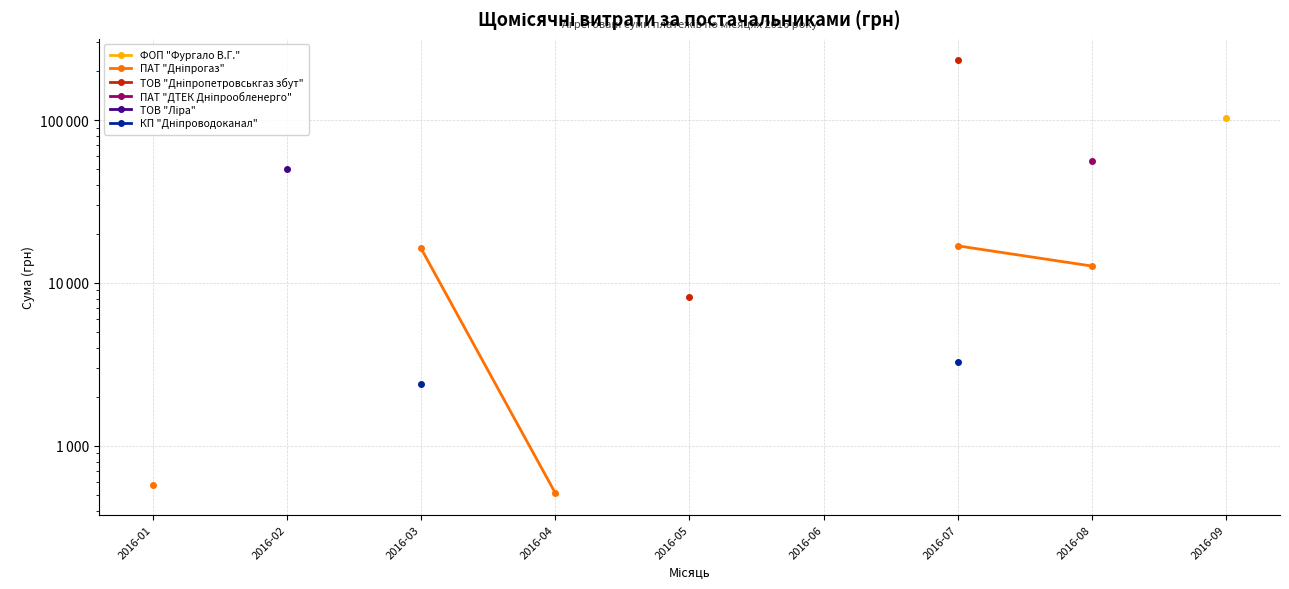

Is the value of ФОП "Фургало В.Г." at 2016-09 greater than the value of ПАТ "Дніпрогаз" at 2016-02?

No